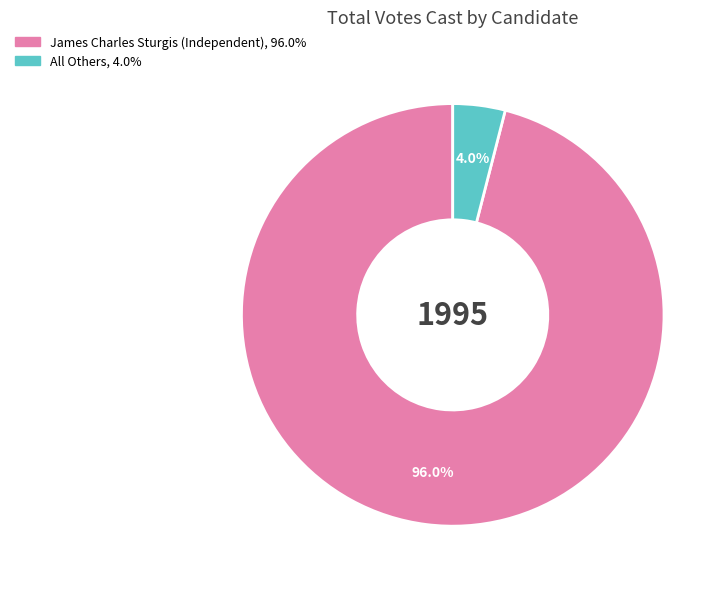

Count the number of slices in the pie.

2